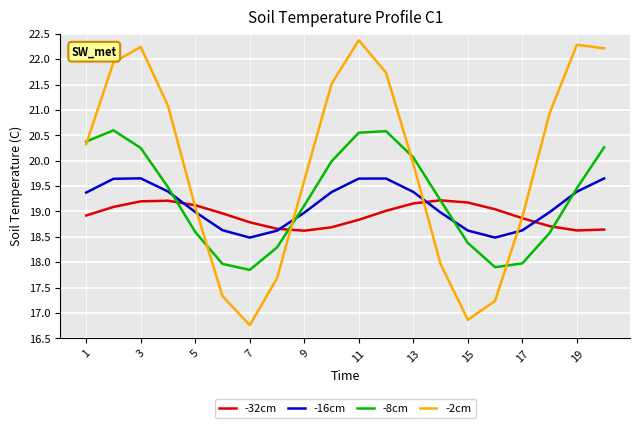

Which series has the largest range (max minus min)?

-2cm